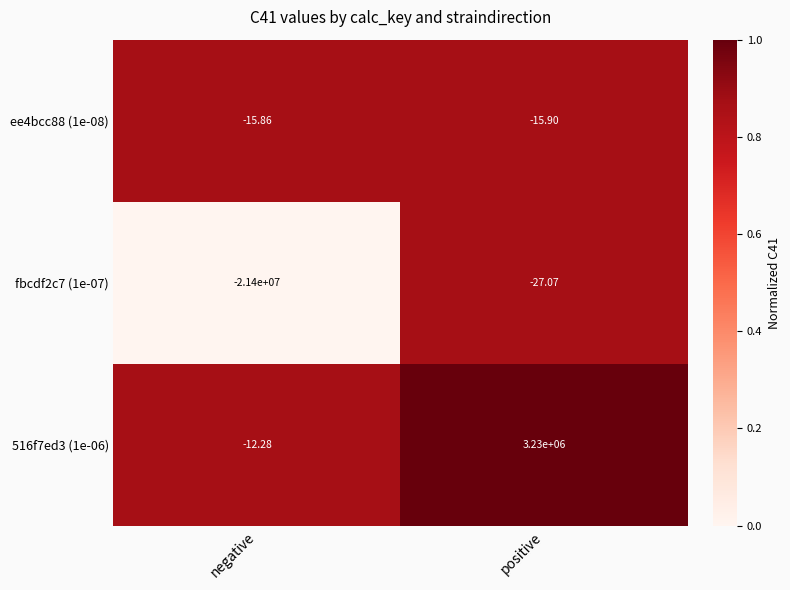

At how many categories does at least one series exceed 0?

1